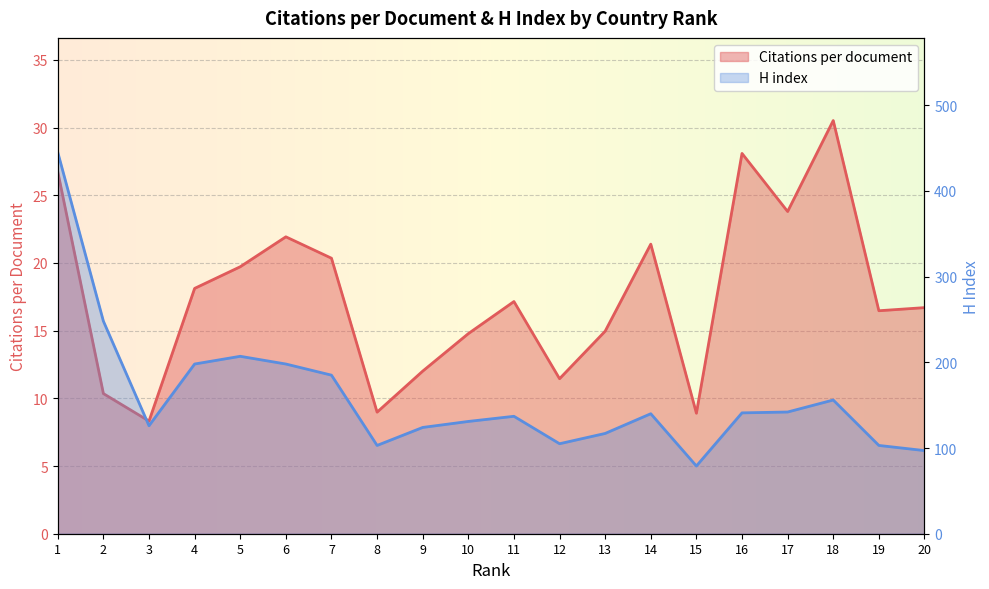

Which series has the largest total across all categories?

H index